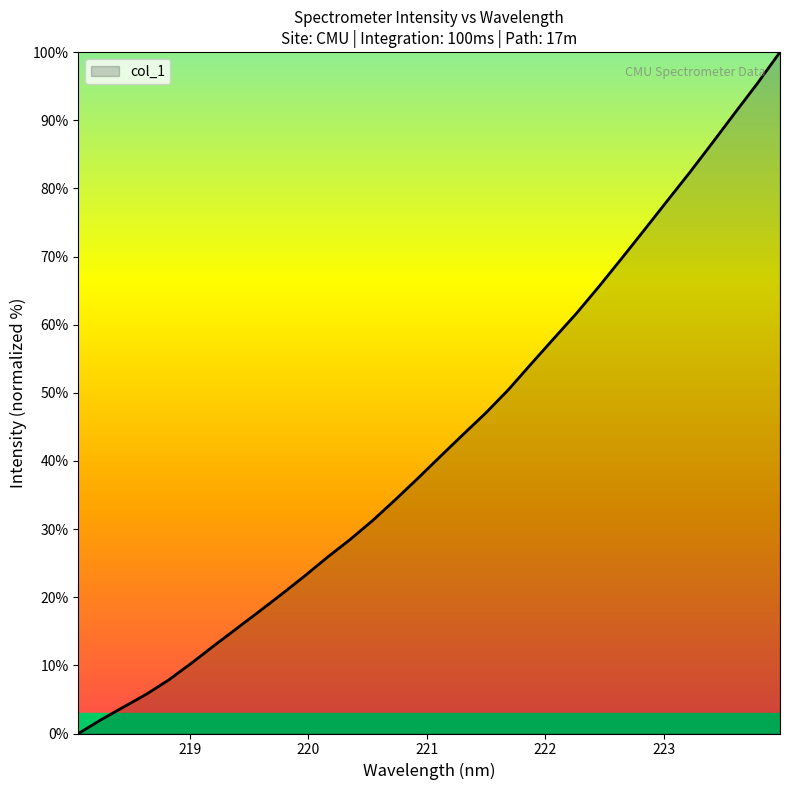

What is the difference between the maximum and minimum values?

100.0